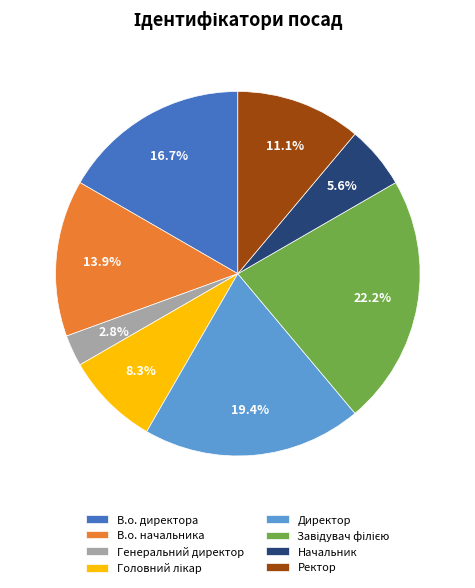

Does any single category account for the majority?

No